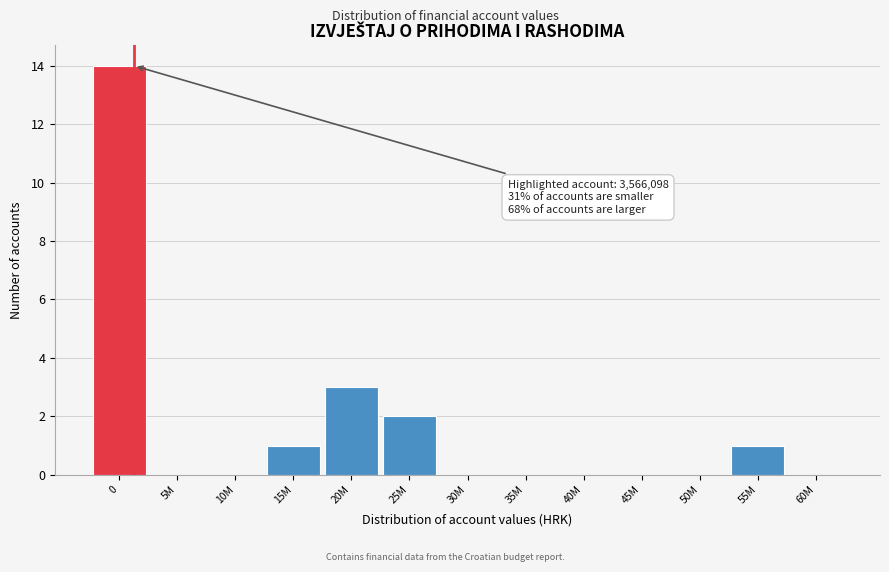

Reading left to right, what are all the values shown in this chart?

0=14	5M=0	10M=0	15M=1	20M=3	25M=2	30M=0	35M=0	40M=0	45M=0	50M=0	55M=1	60M=0